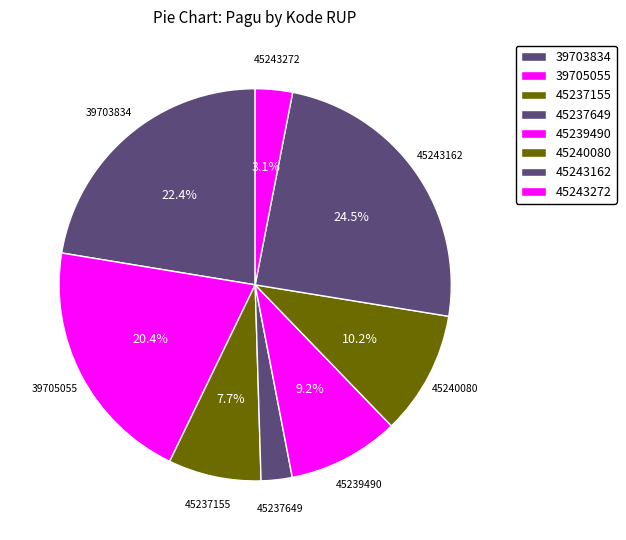

To the nearest percent, what is the difference between the 45240080 and 45239490 slice percentages?

1%